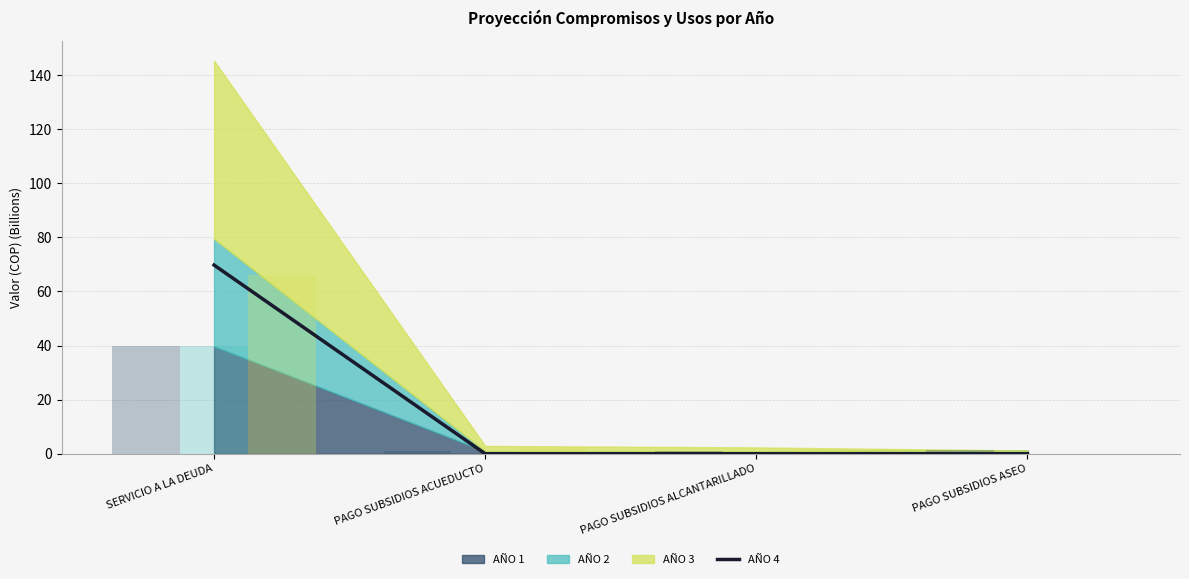

What is the difference between the maximum and minimum values?

69.8